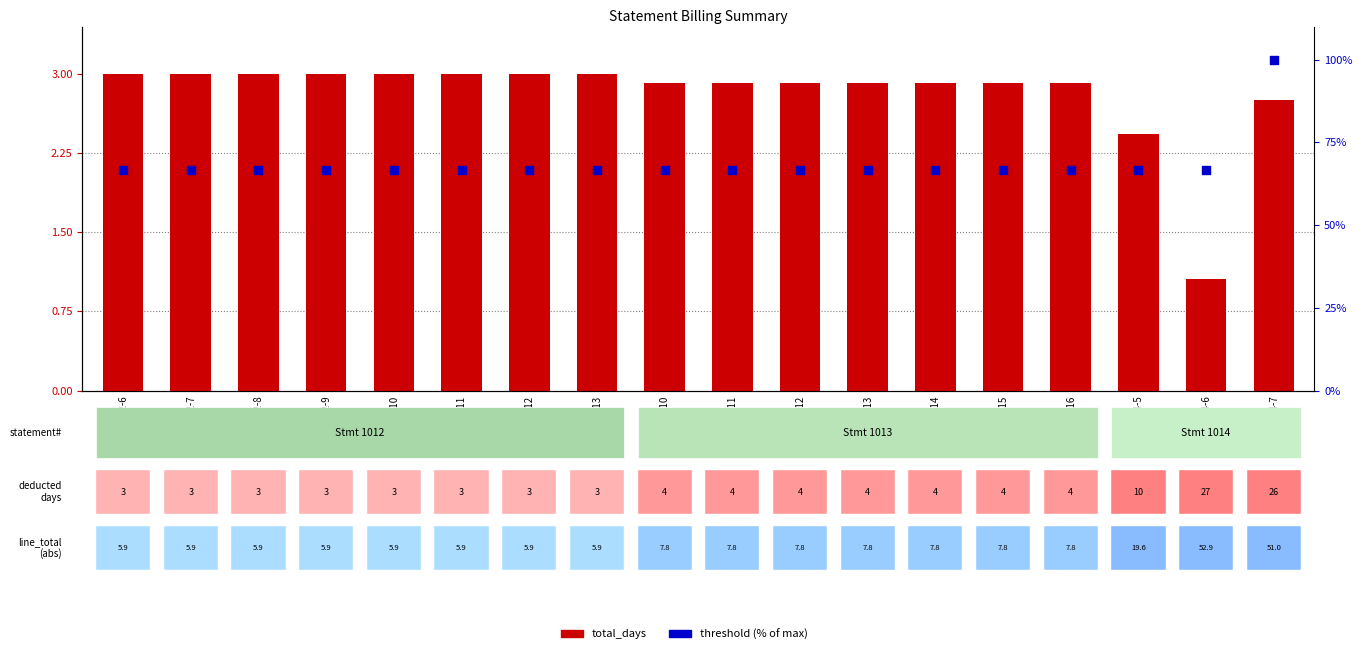

Which series contains the highest Y value?

threshold (% of max)